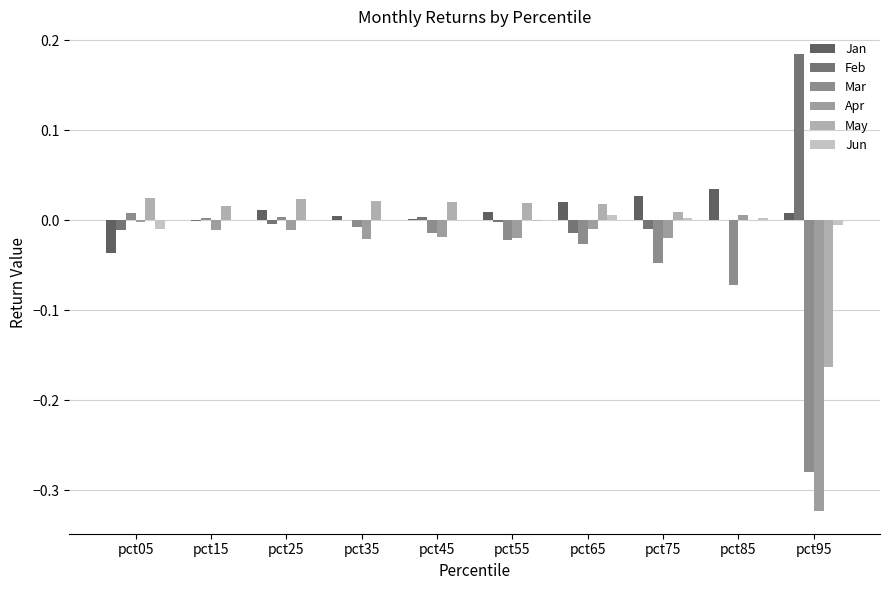

Rank the series at pct65 from lowest to highest value.

Mar, Feb, Apr, Jun, May, Jan